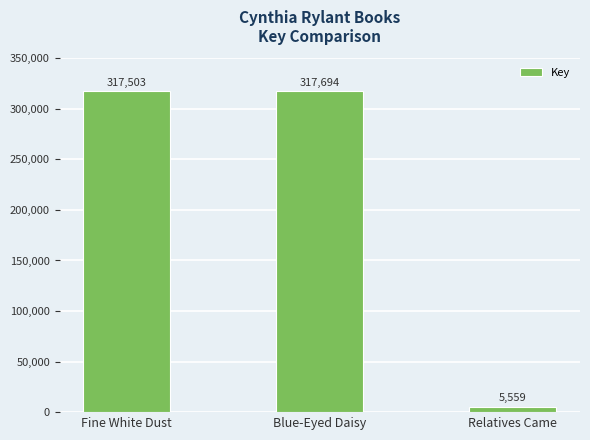

What is the change in value from Fine White Dust to Blue-Eyed Daisy?

+191